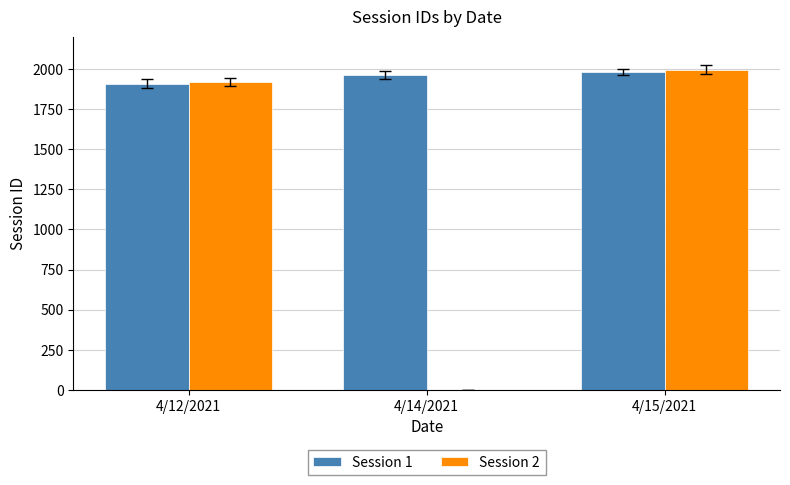

How many groups of bars are there?

3